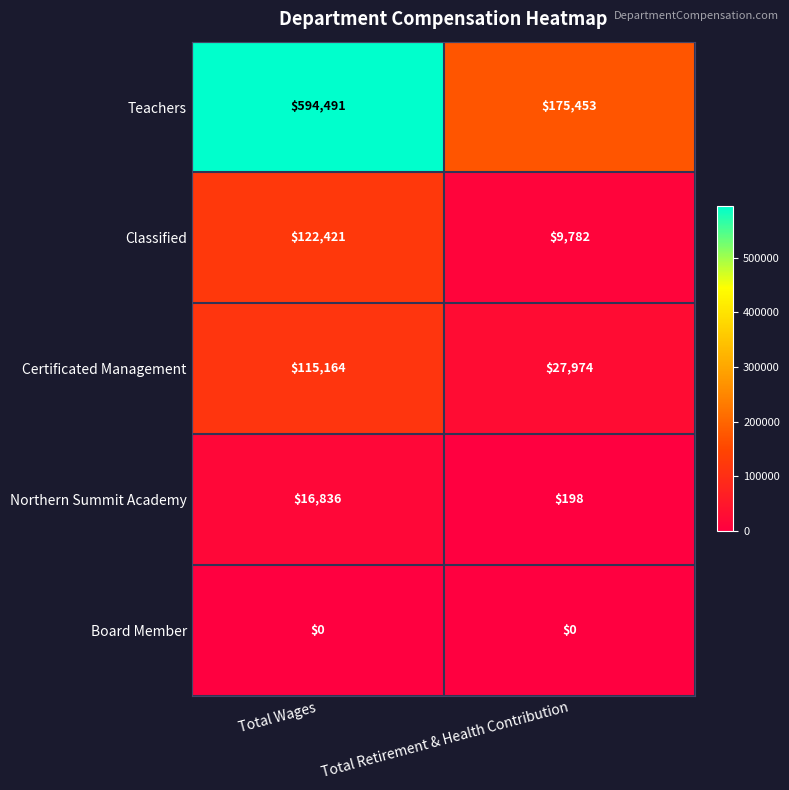

Rank the series by their maximum value, from lowest to highest.

Board Member, Northern Summit Academy, Certificated Management, Classified, Teachers